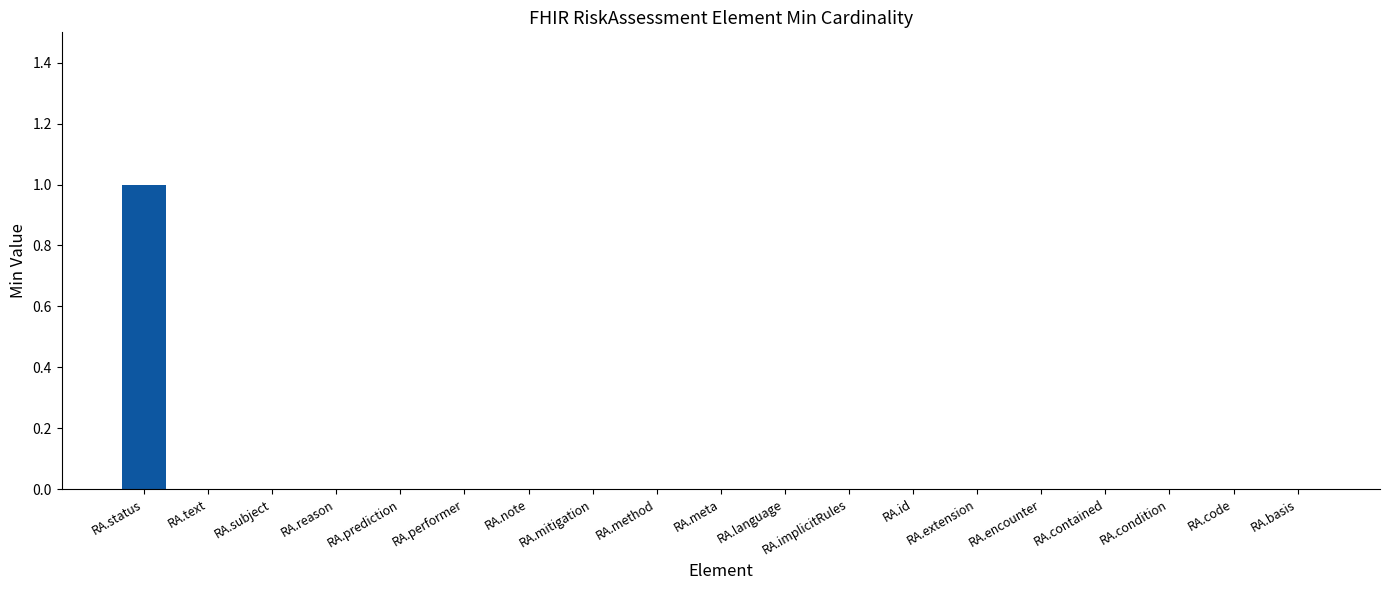

Between RA.note and RA.status, which is larger?

RA.status